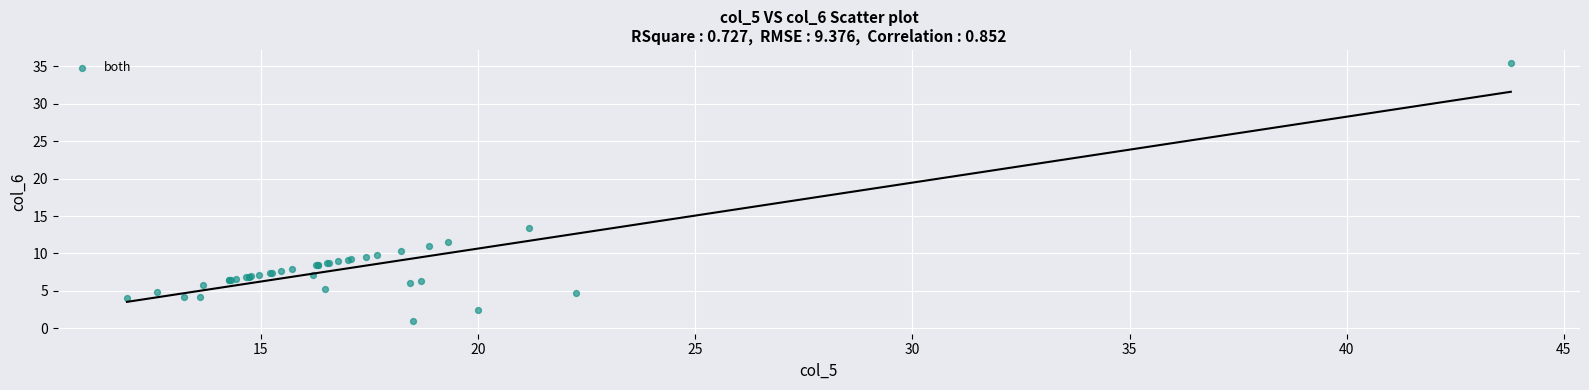

What Y value in the scatter plot is closest to 18?

13.3